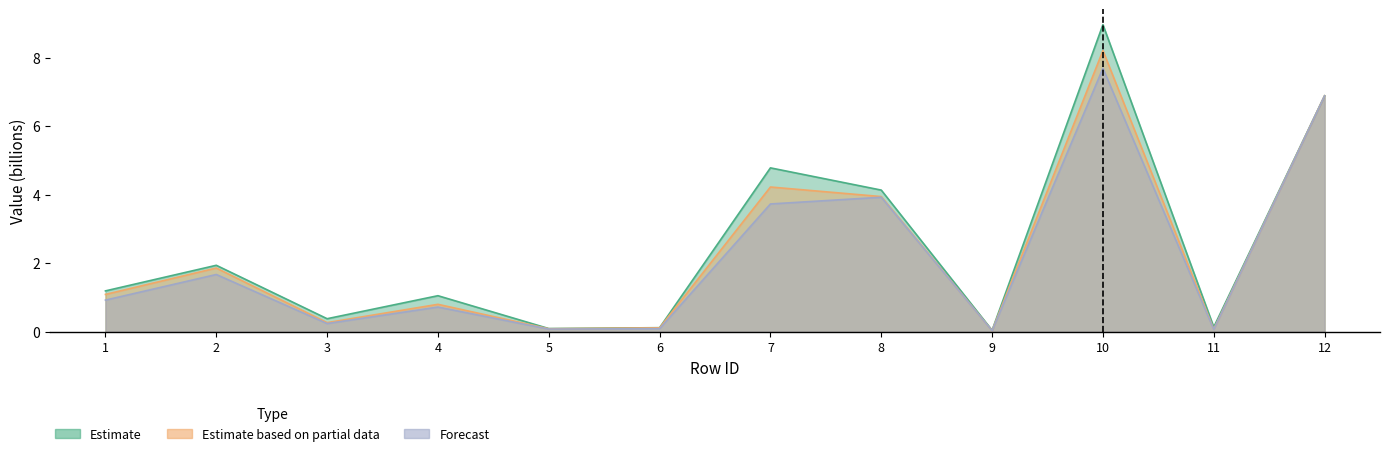

What value does the 8.0 series have at 4?

0.7